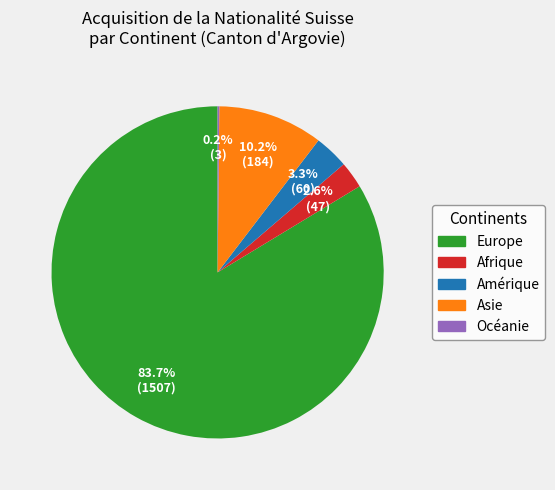

What is the smallest slice in the pie chart?

Océanie